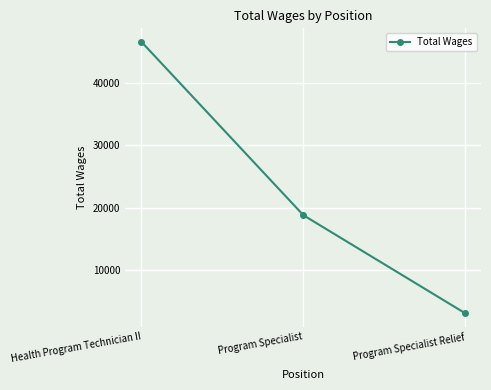

Between Health Program Technician II and Program Specialist Relief, which is larger?

Health Program Technician II